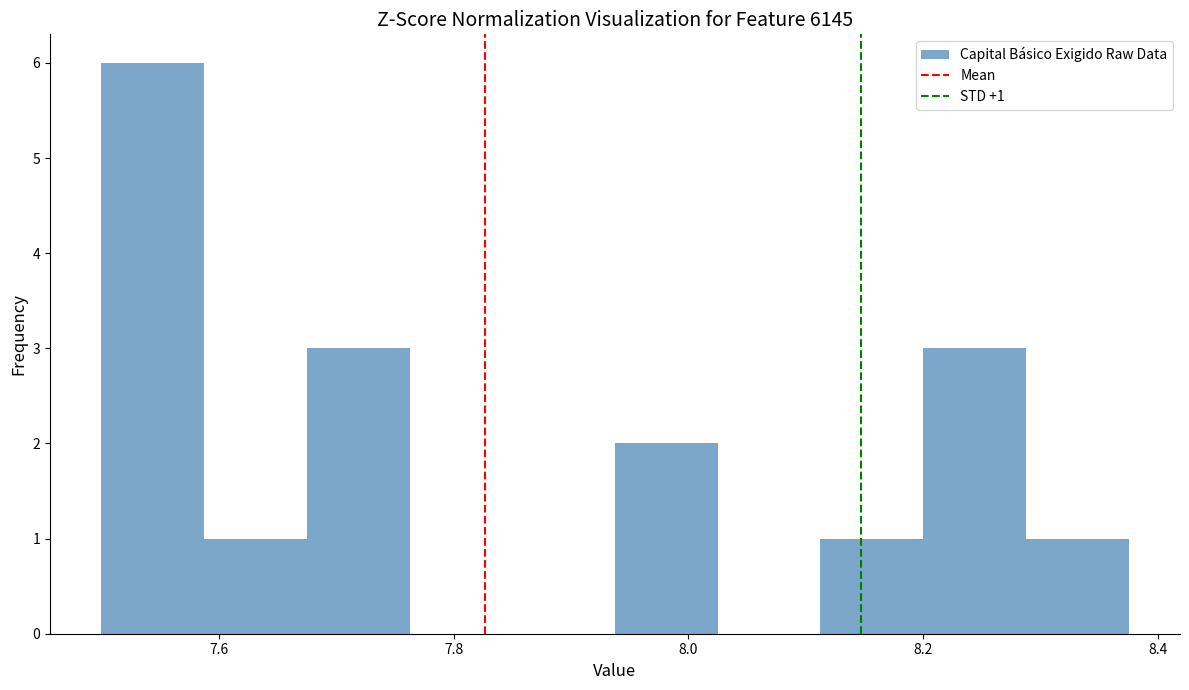

Over which range of the x-axis is the bar tallest?

7.50 to 7.58